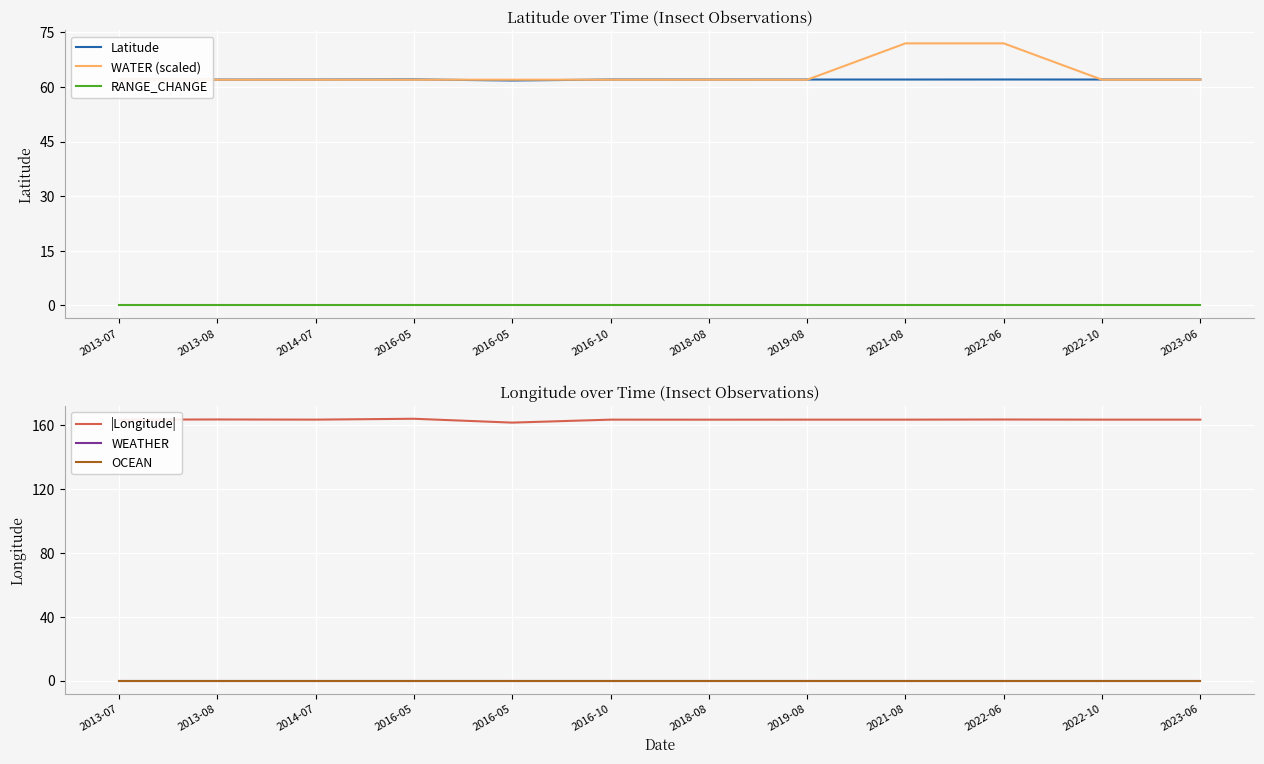

Is the value of OCEAN at 2018-08 greater than the value of WATER (scaled) at 2013-08?

No